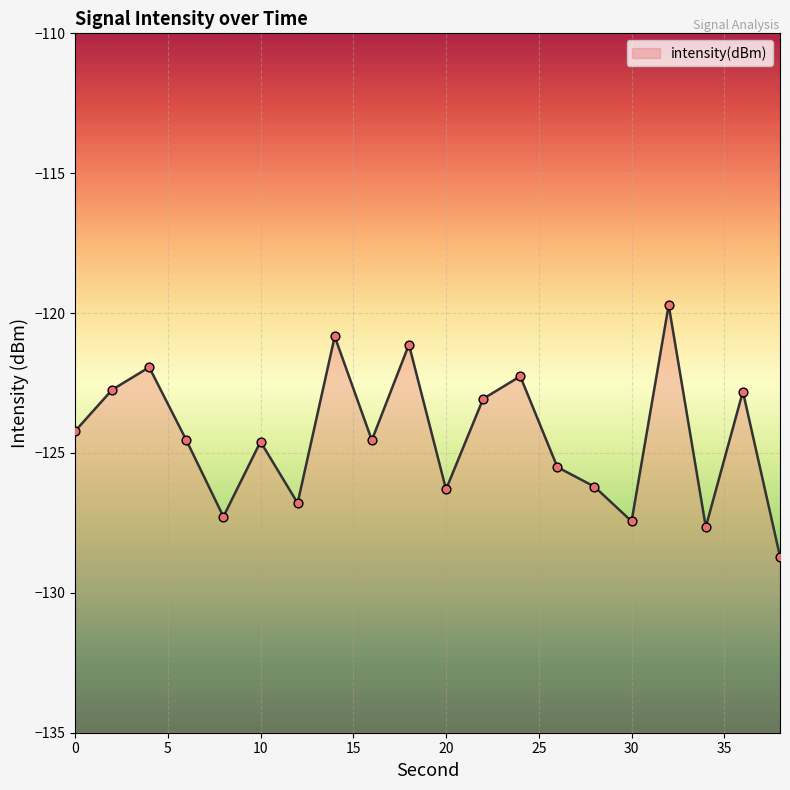

What is the change in value from 2 to 16?

-1.8